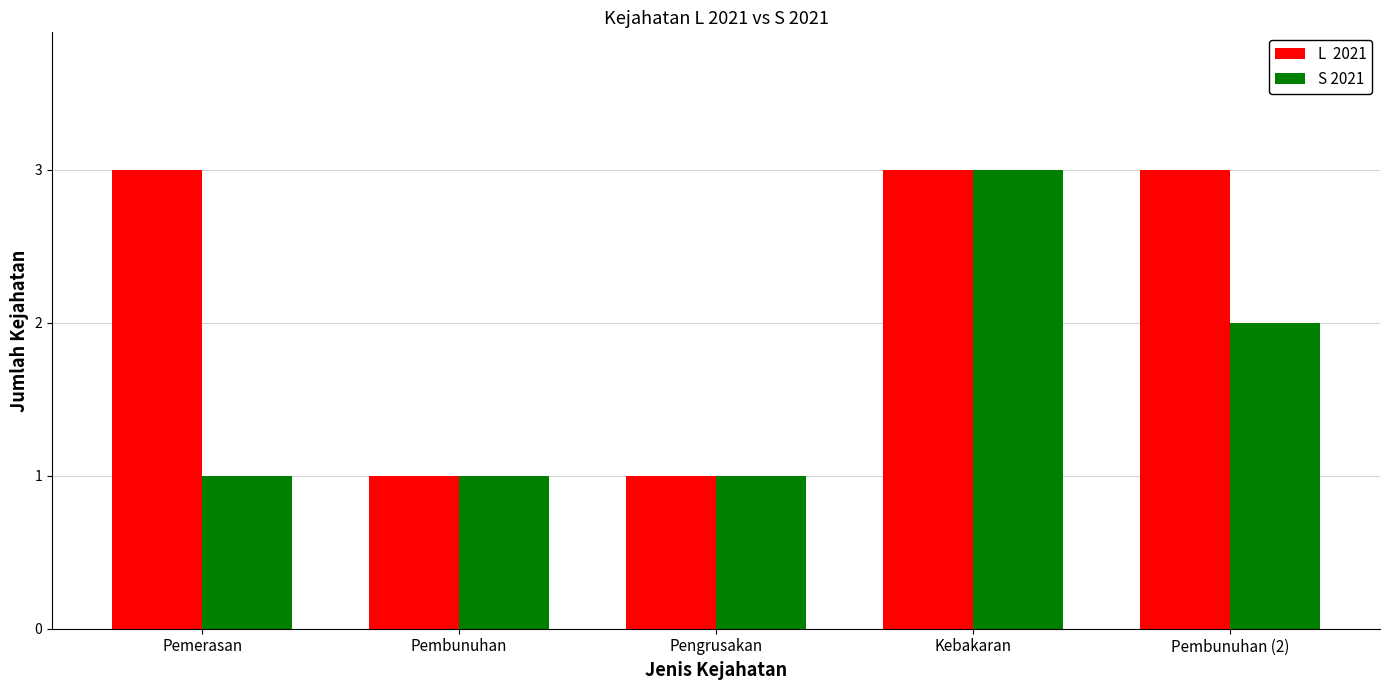

At which category is the sum across all series the highest?

Kebakaran